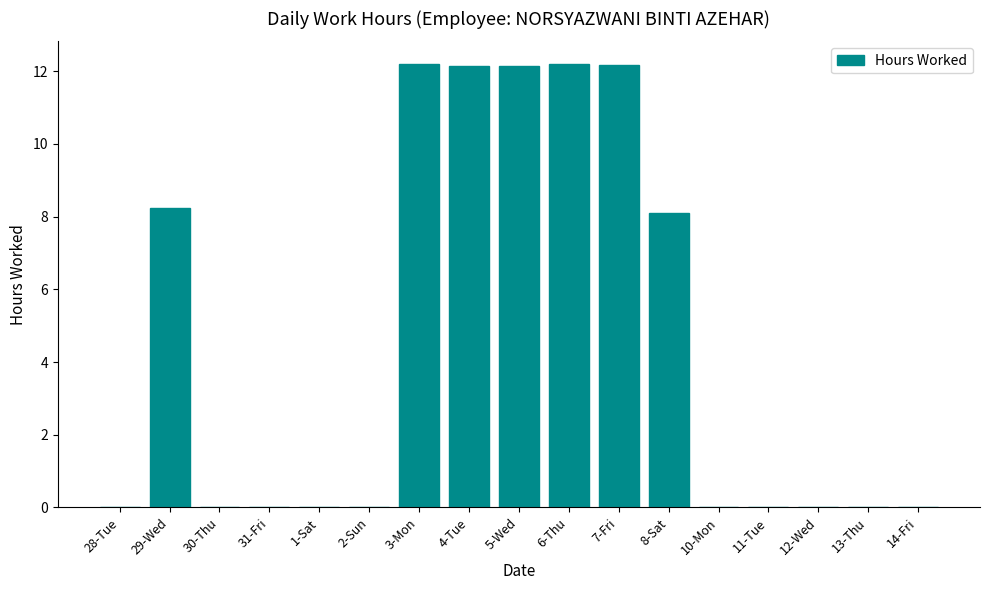

Count the number of categories in the chart.

17